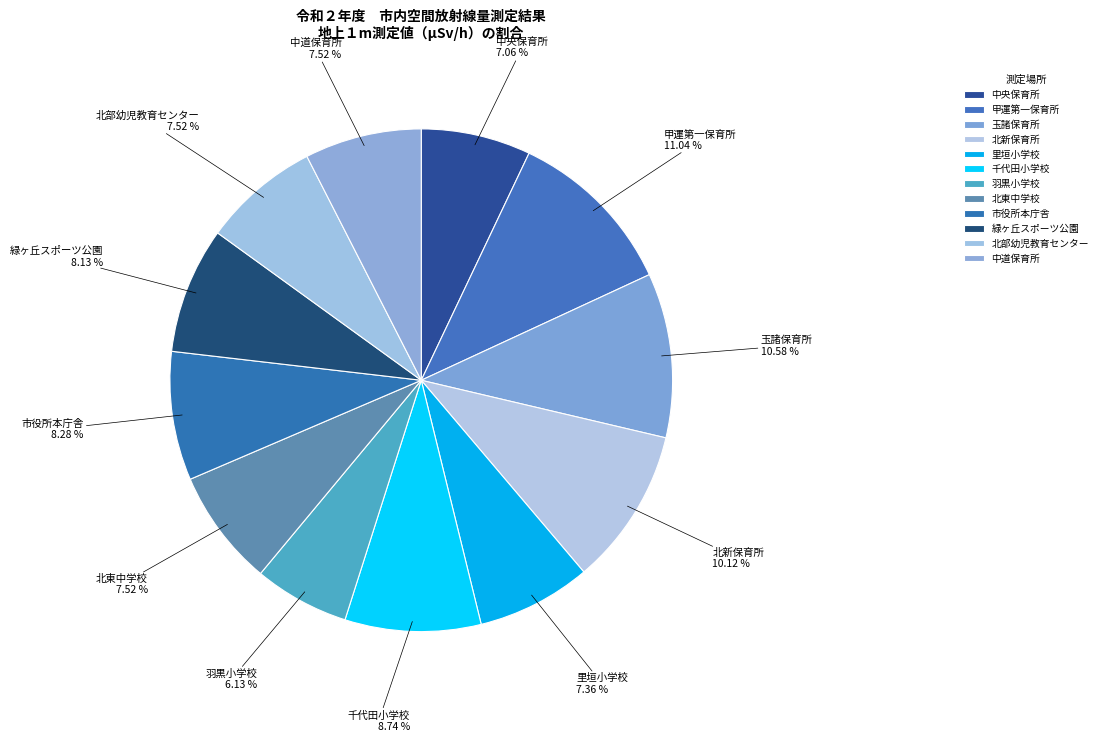

How many slices are in this pie chart?

12